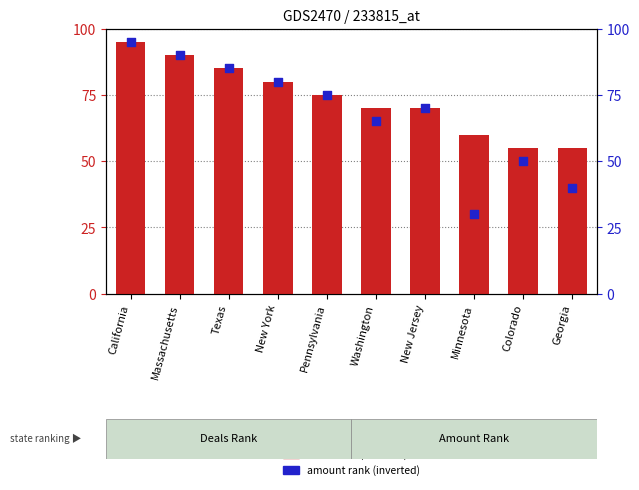

At how many categories does at least one series exceed 81?

3